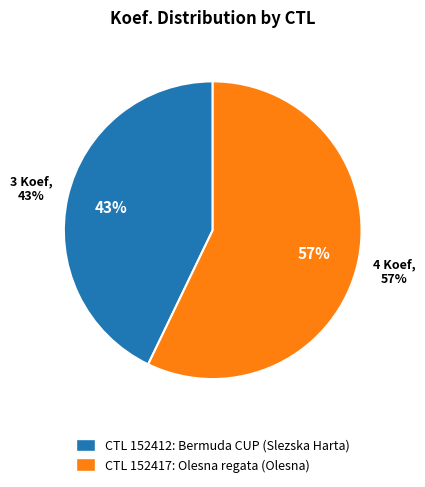

Rank the categories by value from lowest to highest.

152412, 152417